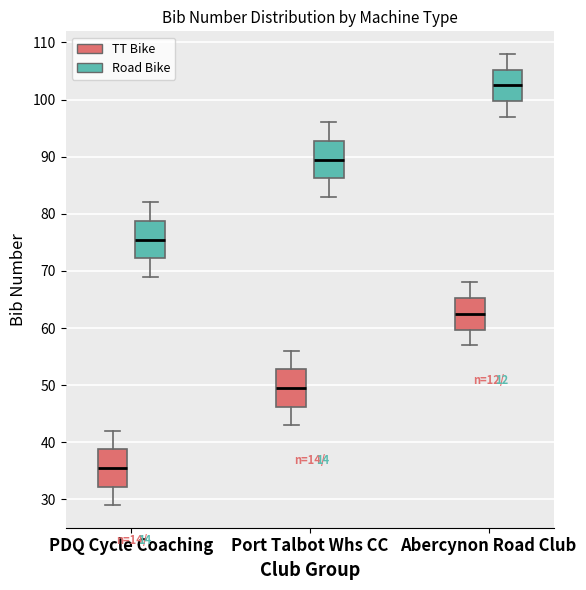

Where is the lower edge of the box for Abercynon Road Club (TT Bike) on the y-axis? The values are not printed on the chart, so give them approximately, as read against the axis.

60